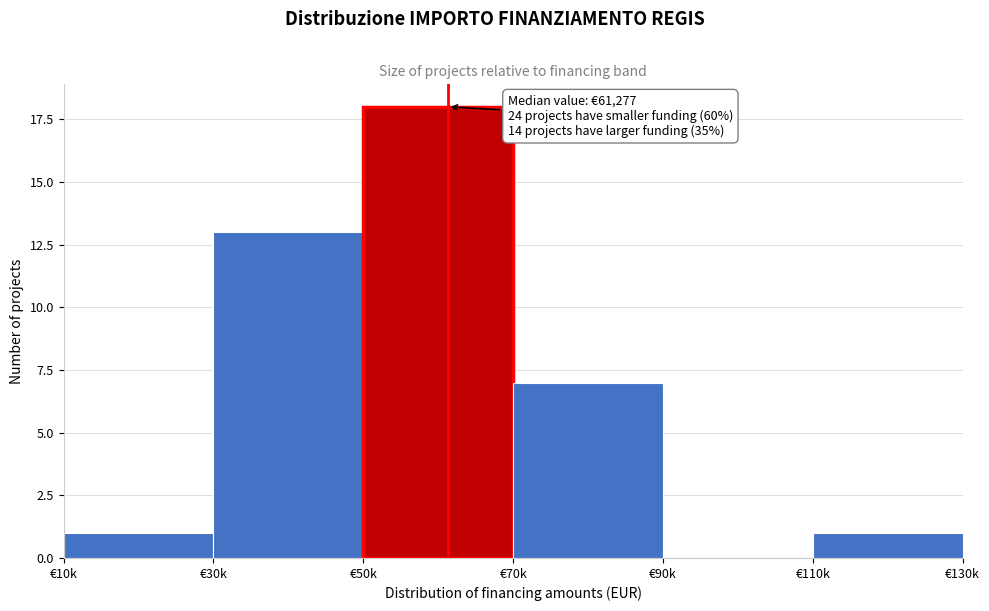

Is it true that the value at €10k is 1?

True